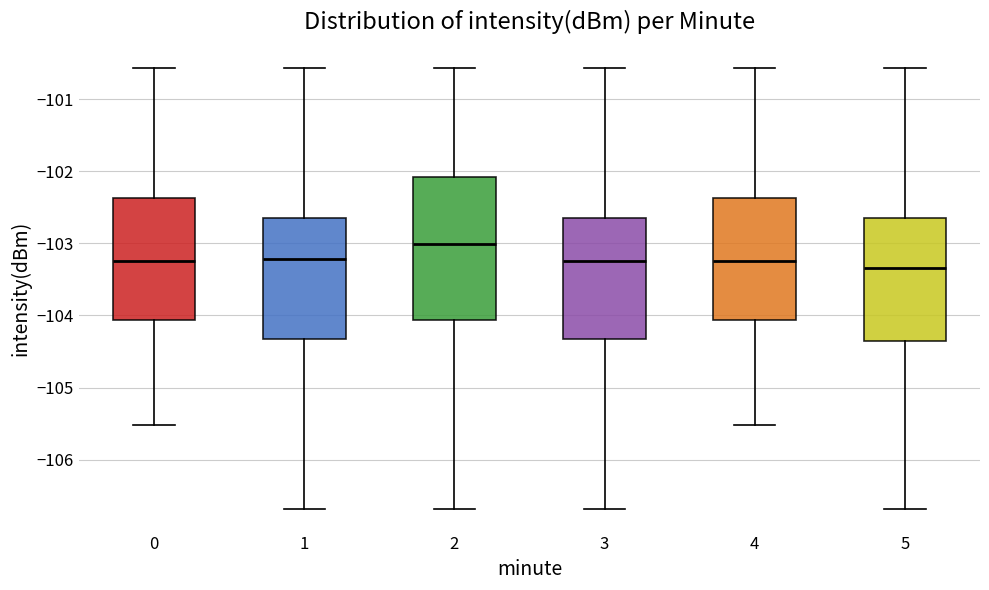

Reading left to right, read every box against the y-axis: the position of its median line, the range the box covers, and the ends of its whiskers. The values are not printed on the chart, so give them approximately, as read against the axis.

0: median -103.2, box -104.1 to -102.4, whiskers -105.5 to -100.6
1: median -103.2, box -104.3 to -102.6, whiskers -106.7 to -100.6
2: median -103.0, box -104.1 to -102.1, whiskers -106.7 to -100.6
3: median -103.2, box -104.3 to -102.6, whiskers -106.7 to -100.6
4: median -103.2, box -104.1 to -102.4, whiskers -105.5 to -100.6
5: median -103.3, box -104.4 to -102.6, whiskers -106.7 to -100.6